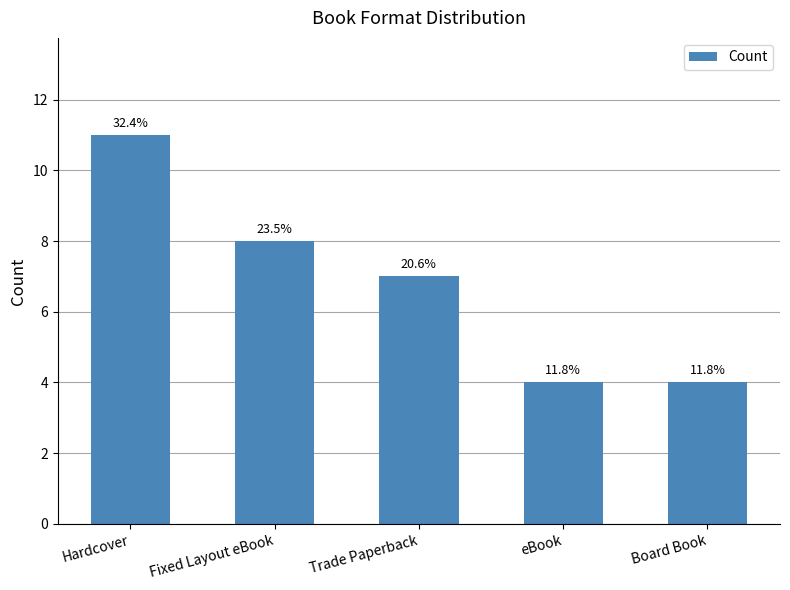

Are the bars grouped side by side (vs. stacked)?

No